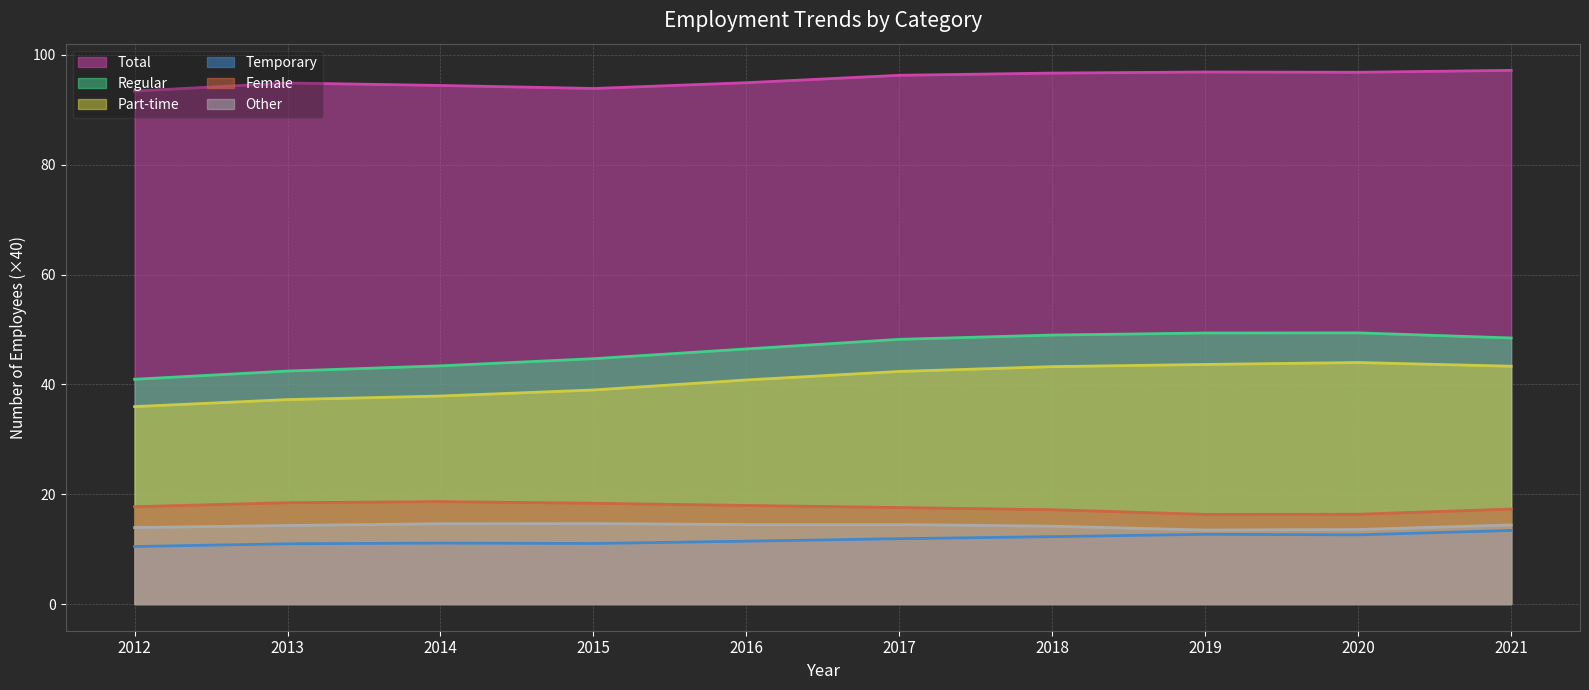

Which series has the widest spread of values?

Regular